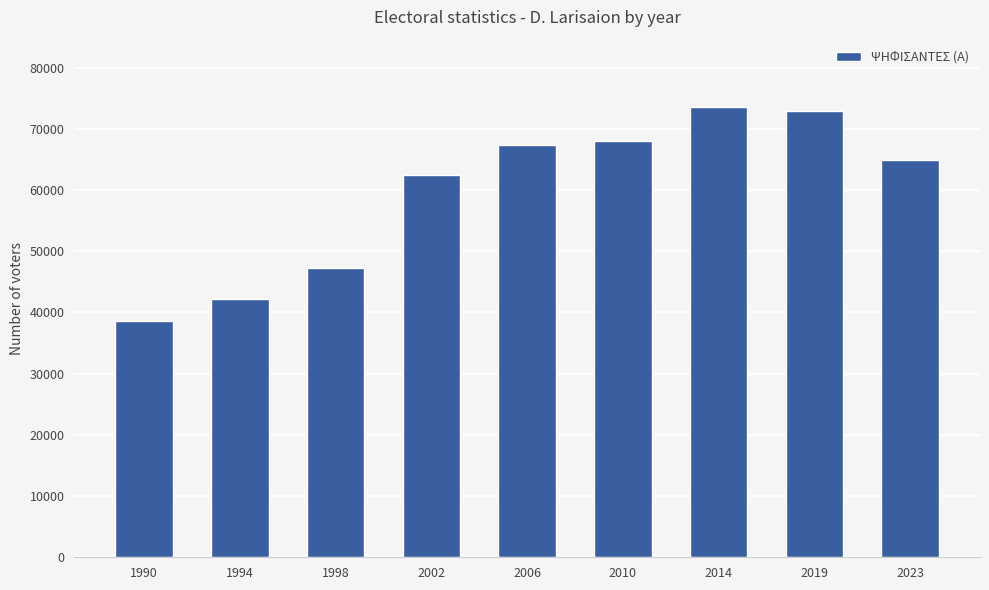

Reading left to right, transcribe all the data shown in this chart.

1990=38543	1994=42140	1998=47332	2002=62509	2006=67425	2010=67996	2014=73526	2019=72823	2023=64918